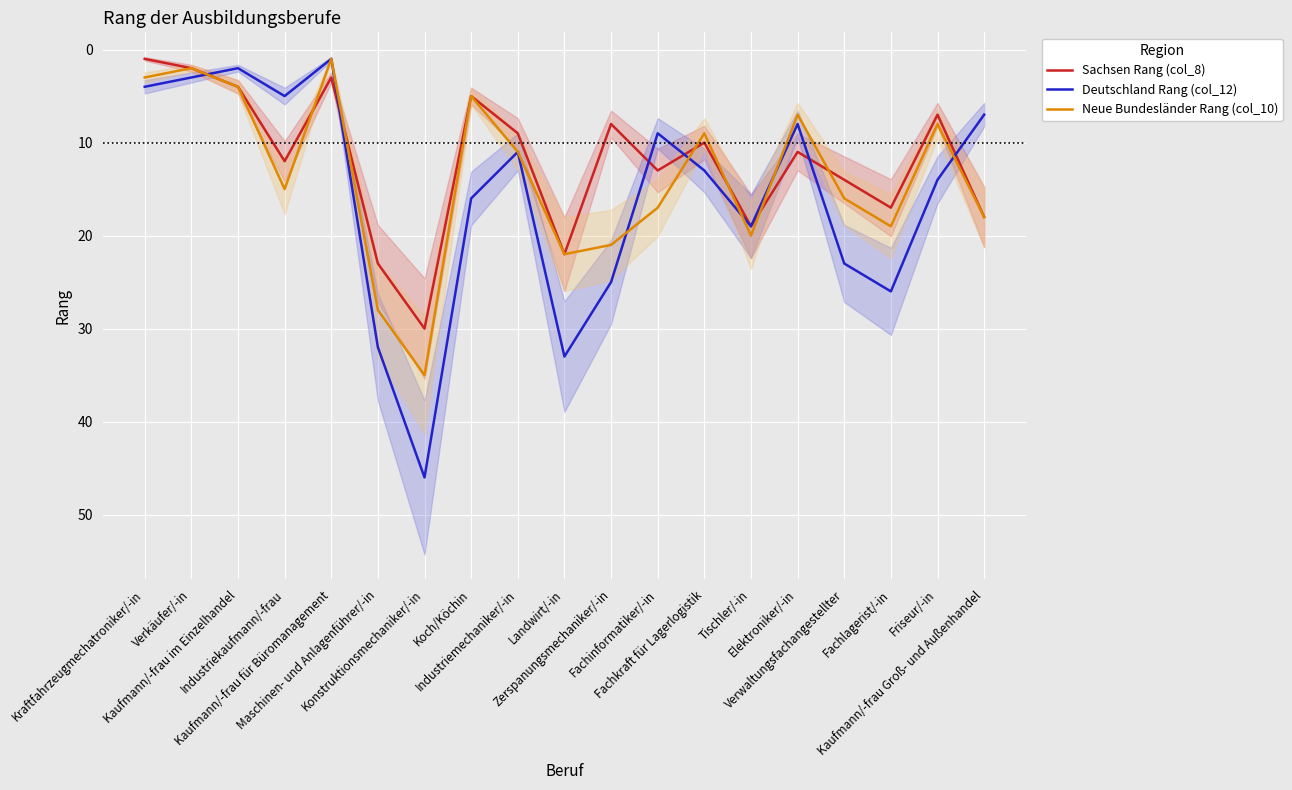

What is the greatest value displayed?

46